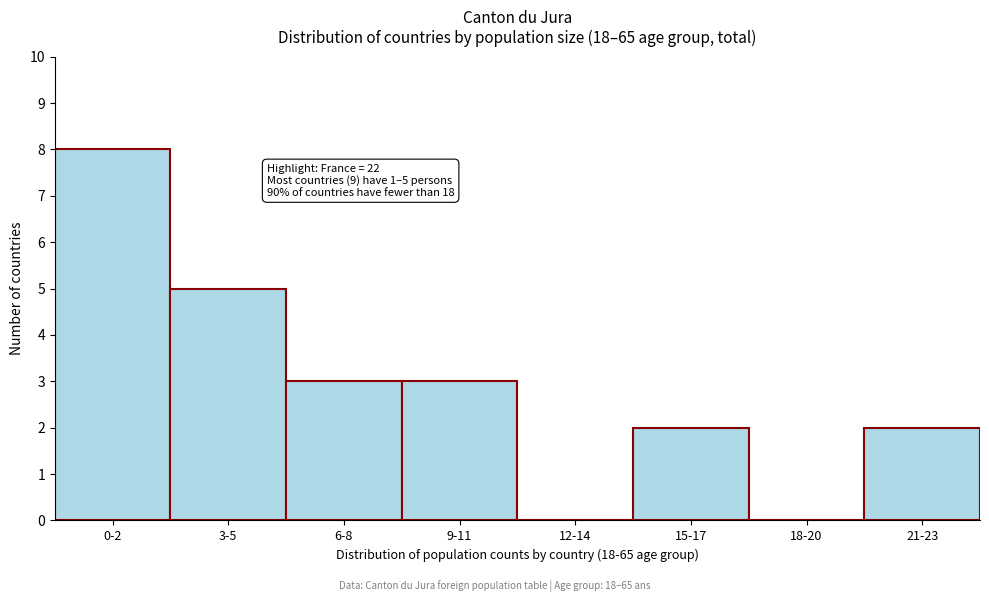

Reading left to right, transcribe all the data shown in this chart.

0-2=8	3-5=5	6-8=3	9-11=3	12-14=0	15-17=2	18-20=0	21-23=2